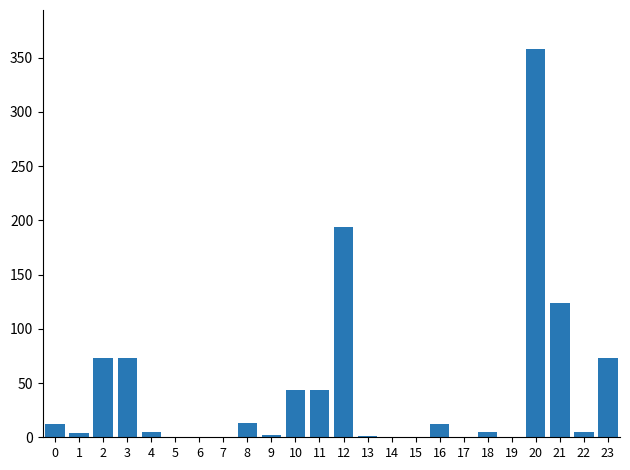

Which label corresponds to the largest value in the chart?

20